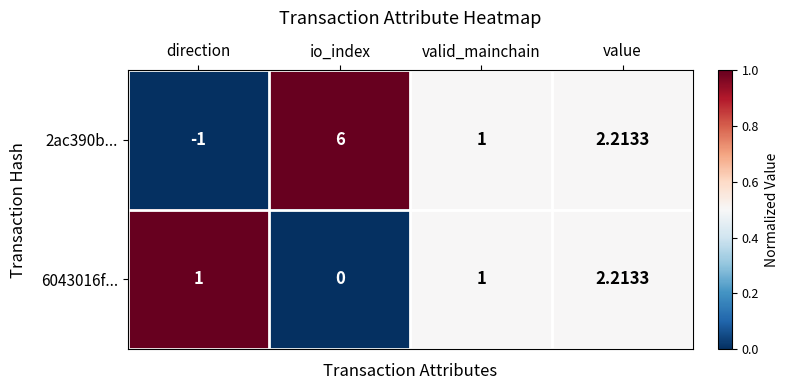

At which category is the sum across all series the highest?

io_index